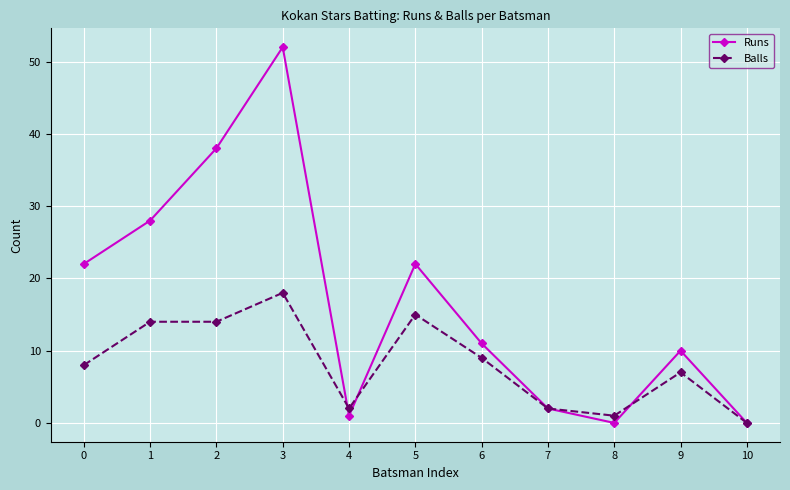

Count the number of categories in the chart.

11